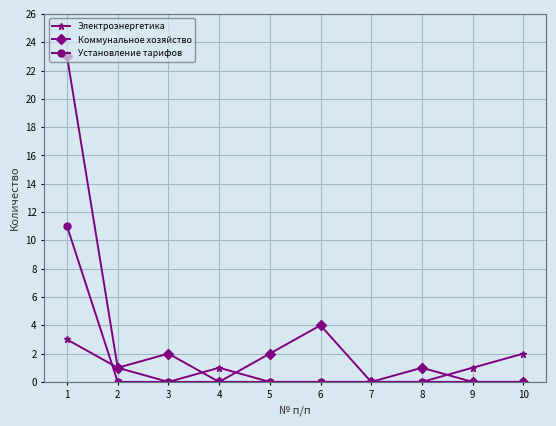

True or false: Коммунальное хозяйство has more than 0 interior local peaks.

True